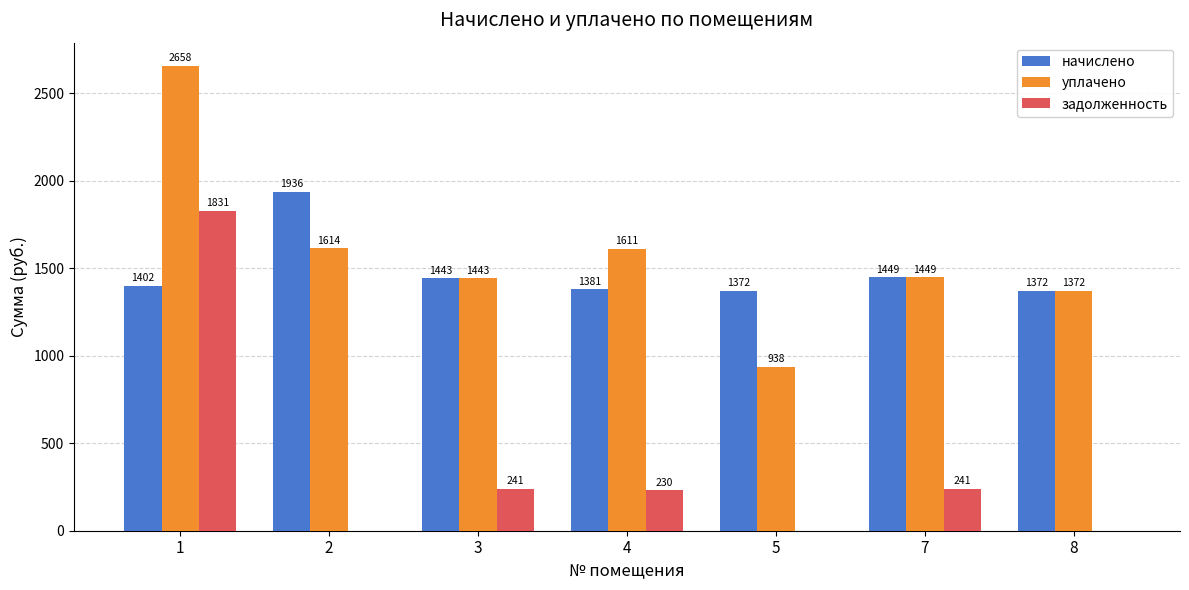

What is the difference between the задолженность values at 5 and 1?

1830.7